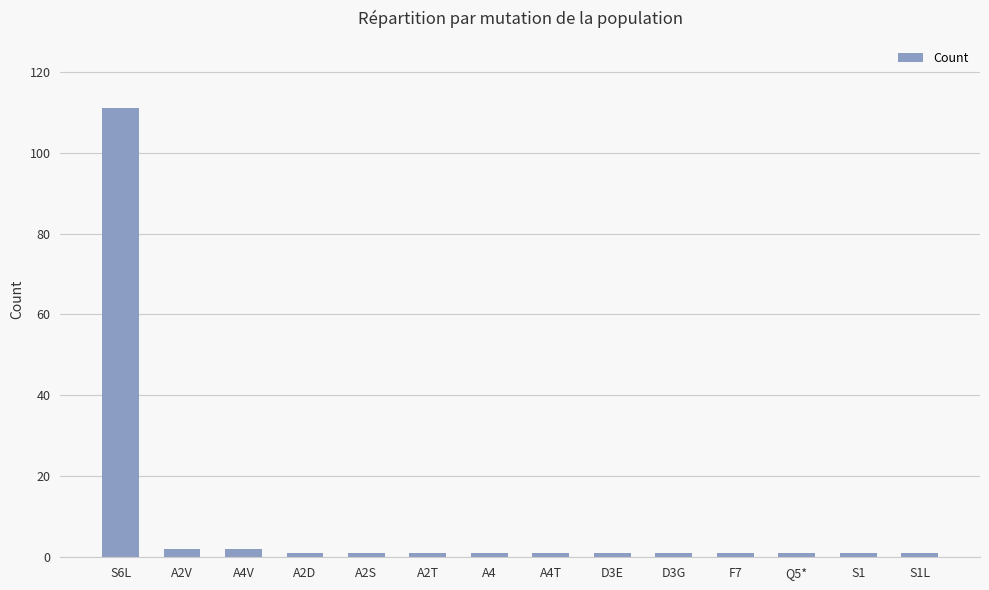

What is the sum of all values?

126